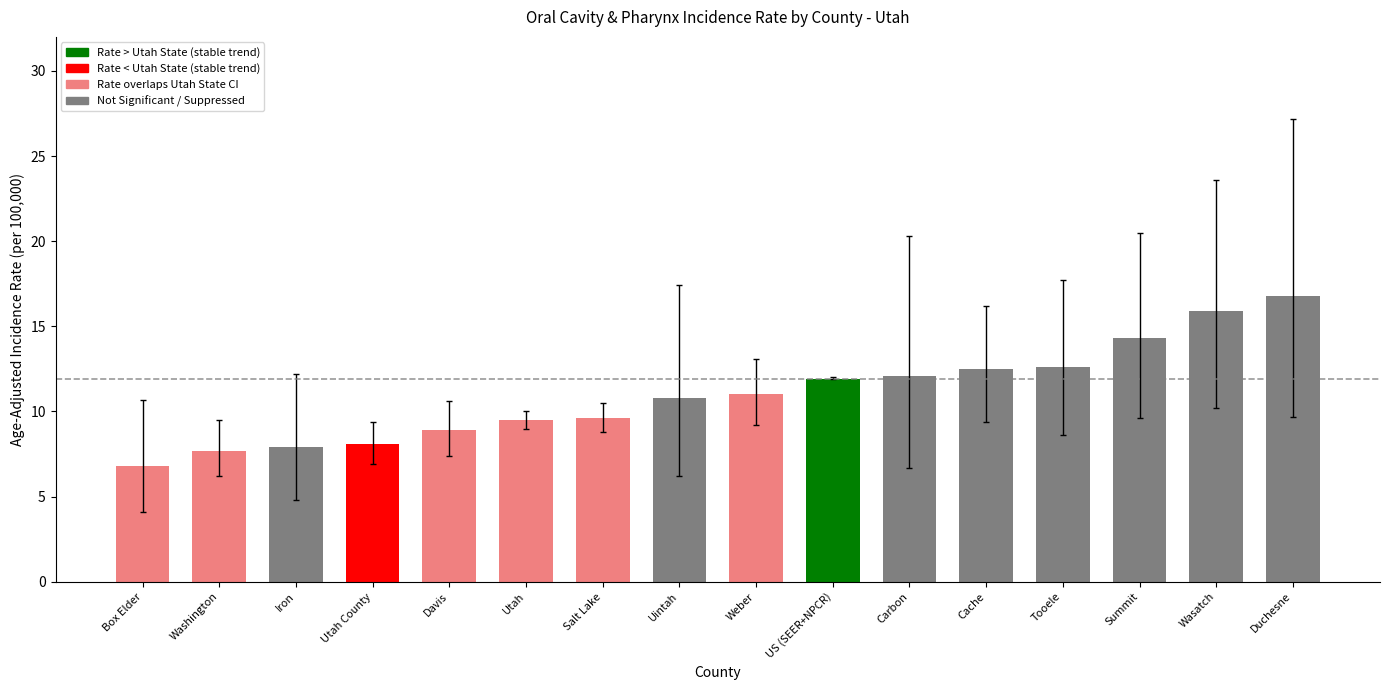

List the series in order of their peak value, highest first.

Upper 95% CI, Age-Adjusted Incidence Rate, Lower 95% CI